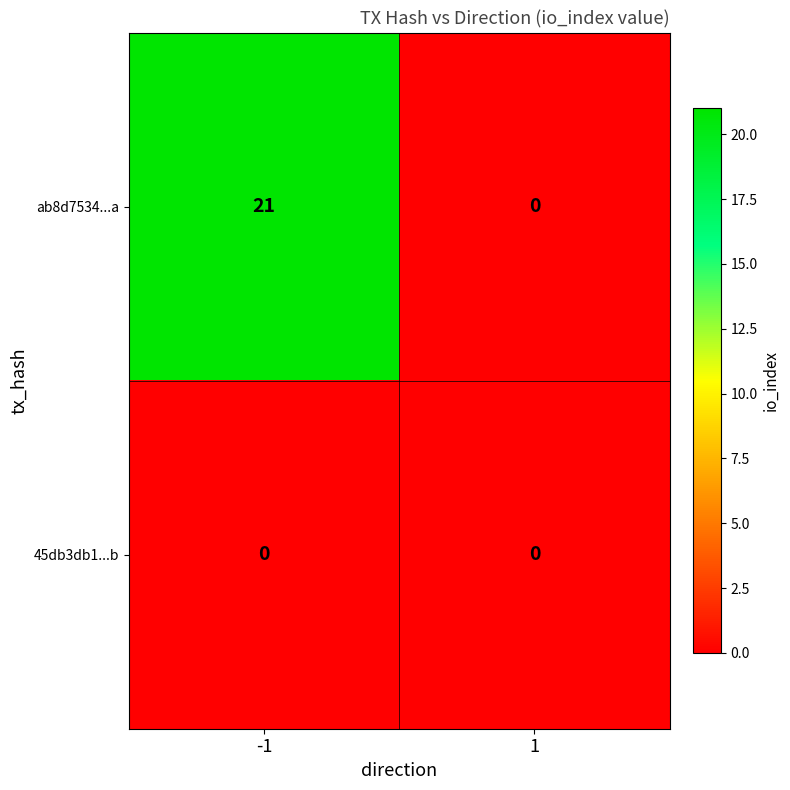

Is the value of 45db3db1...b at 1 greater than the value of ab8d7534...a at -1?

No